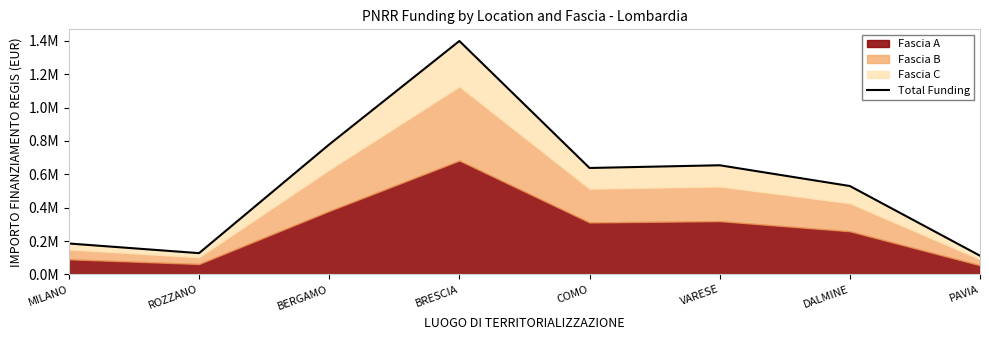

What is the sum of the values at BERGAMO and VARESE?

1432974.5